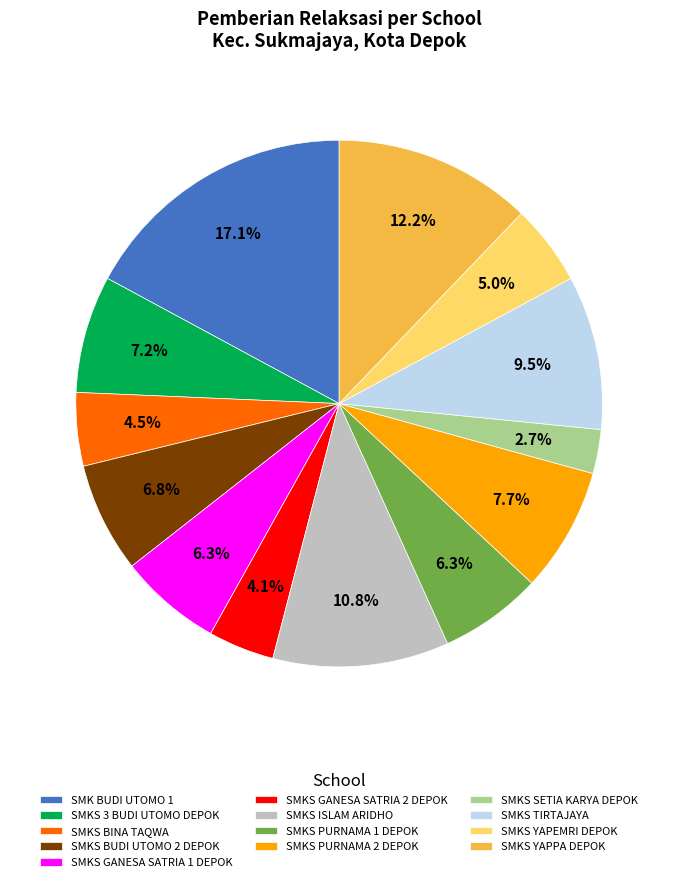

Which slice is the smallest?

SMKS SETIA KARYA DEPOK